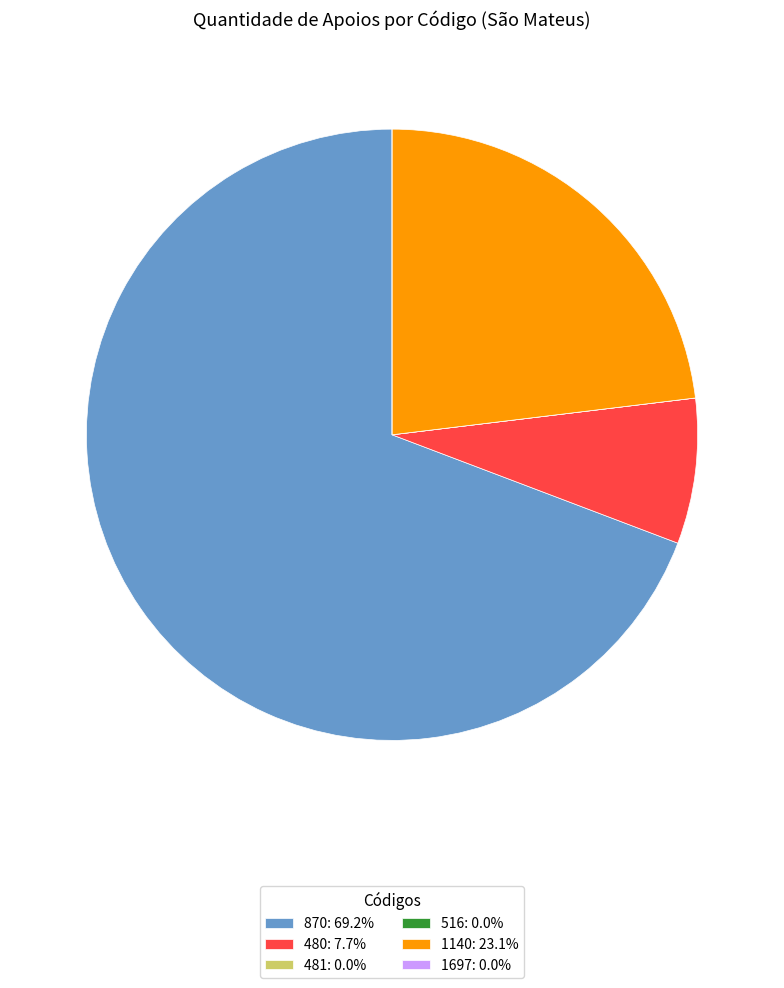

Approximately how many times larger is the value at 1140: 23.1% compared to 480: 7.7%?

3.0